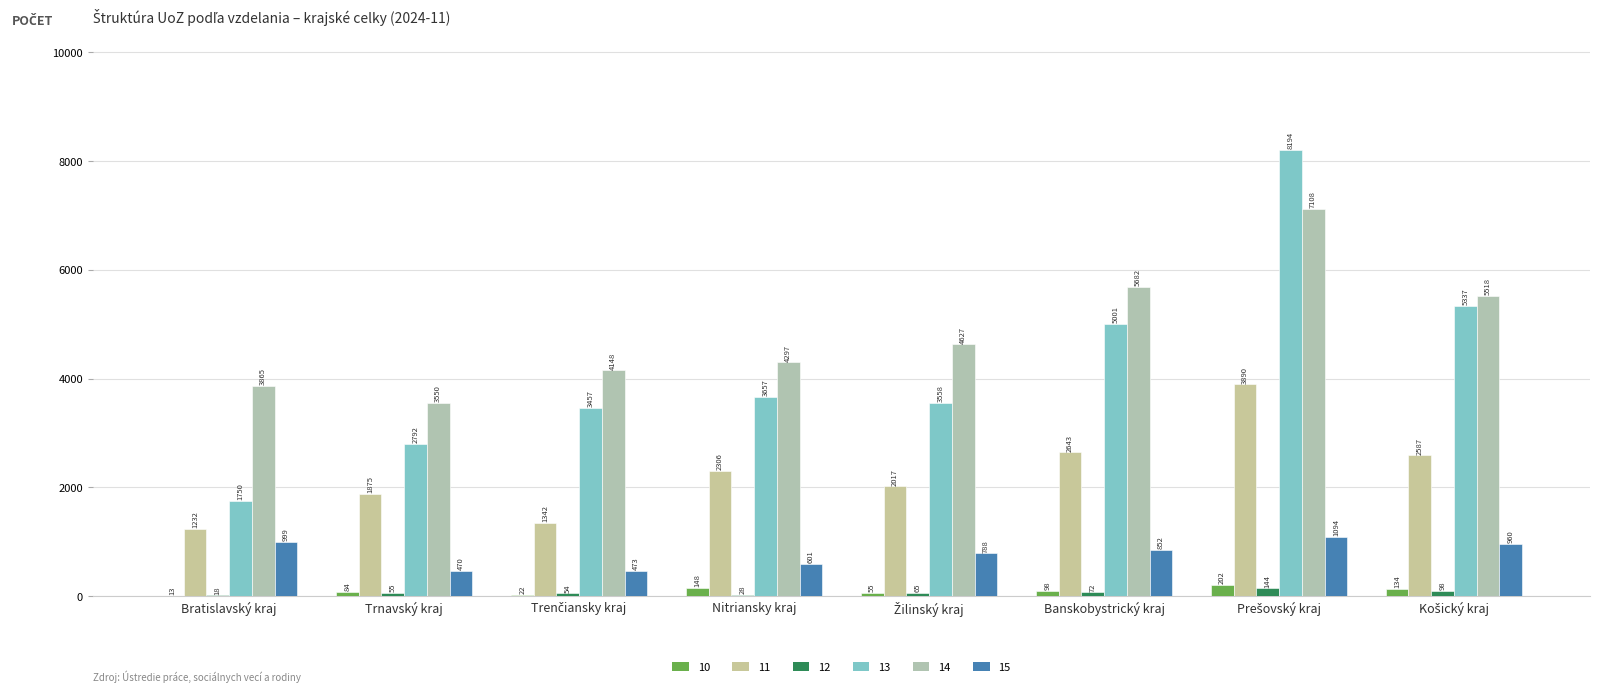

Are the bars horizontal?

No